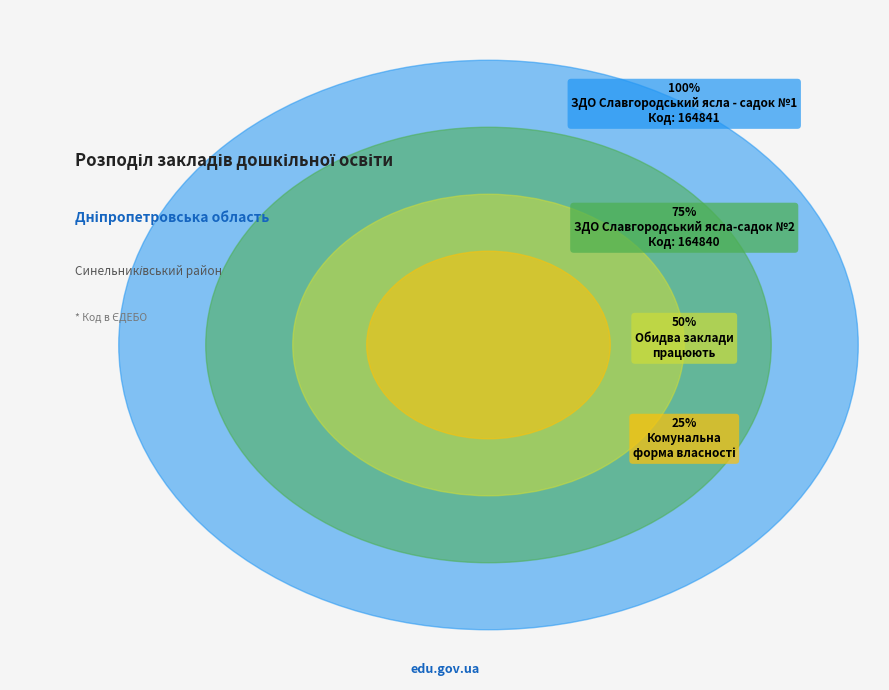

Is the sum of ЗДО Славгородський ясла-садок №2 and ЗДО Славгородський ясла - садок №1 greater than half?

Yes